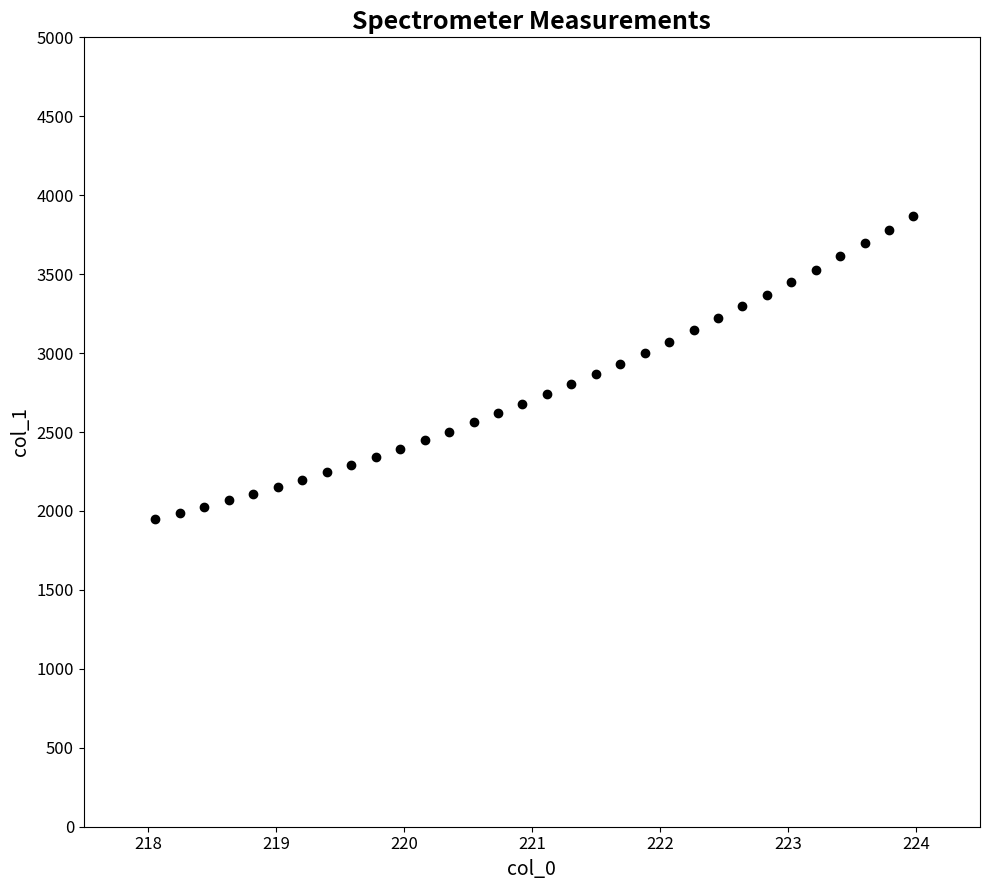

What is the range of X values (max minus min)?

5.9